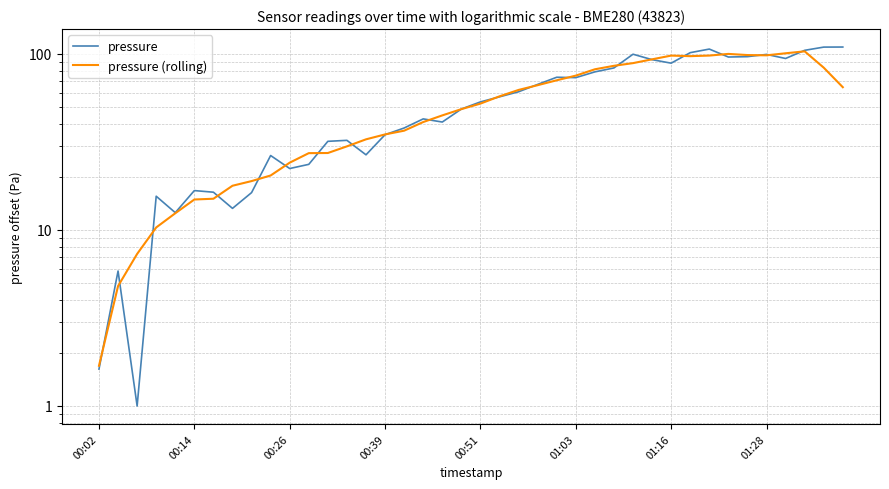

How many categories are shown in the chart?

40